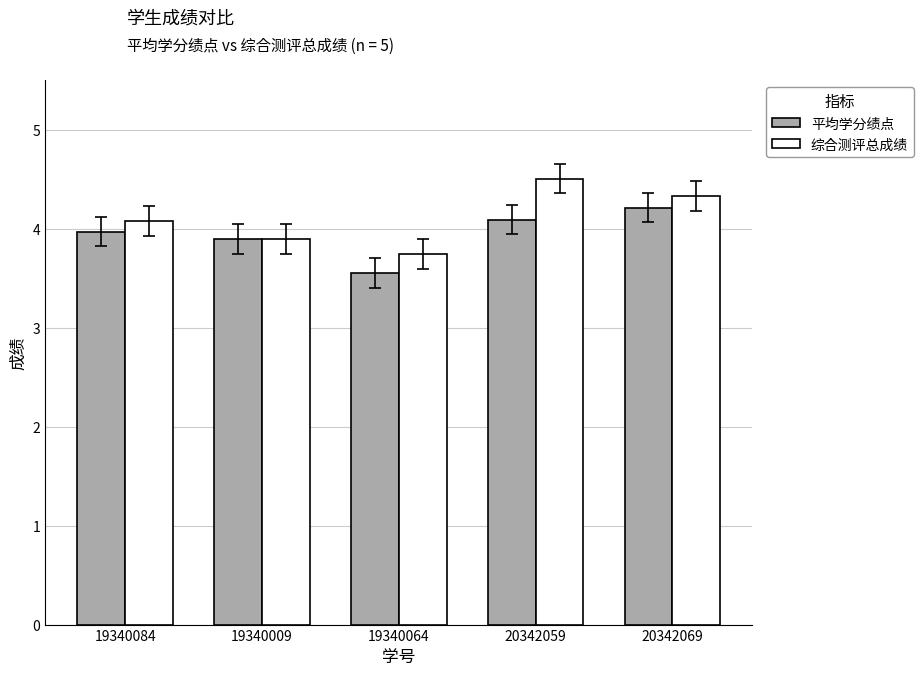

At which label is 平均学分绩点 closest to 3?

19340064